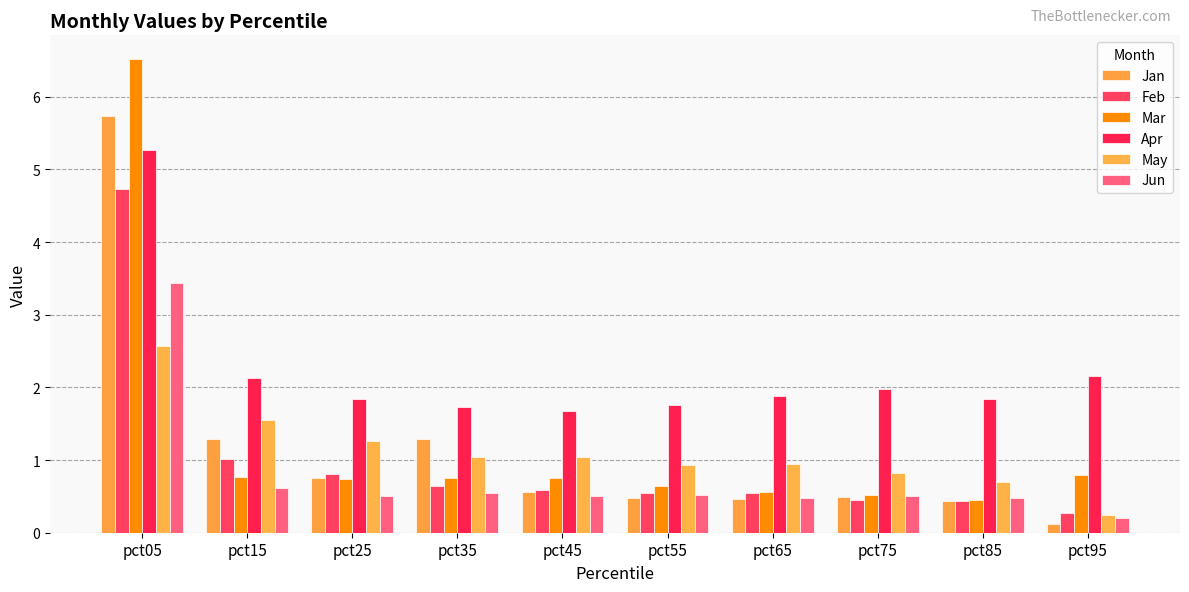

What is the sum of the Apr values at pct15 and pct85?

4.0